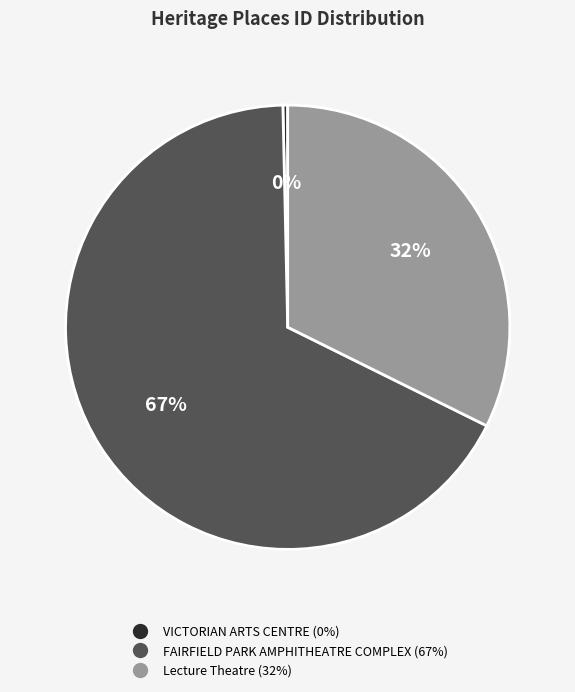

What percentage is the Lecture Theatre slice, to the nearest percent?

32%